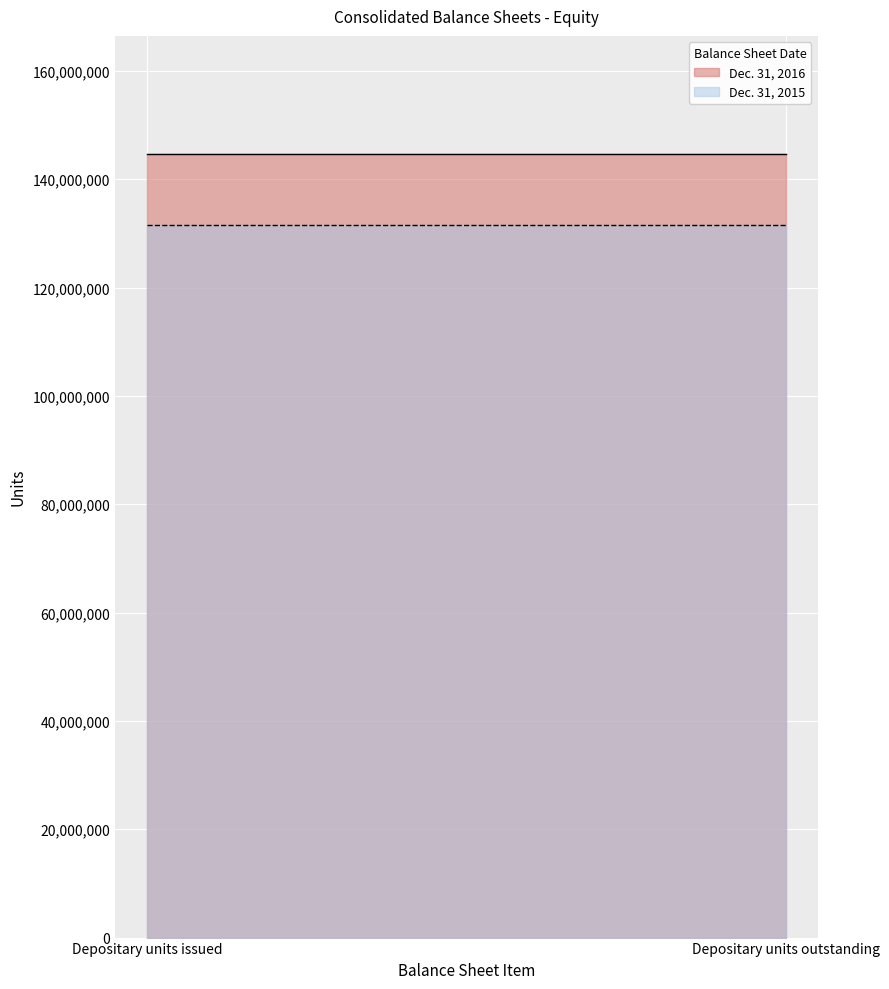

Which has a higher value, Limited partners: Depositary units outstanding or Limited partners: Depositary units issued?

Limited partners: Depositary units outstanding